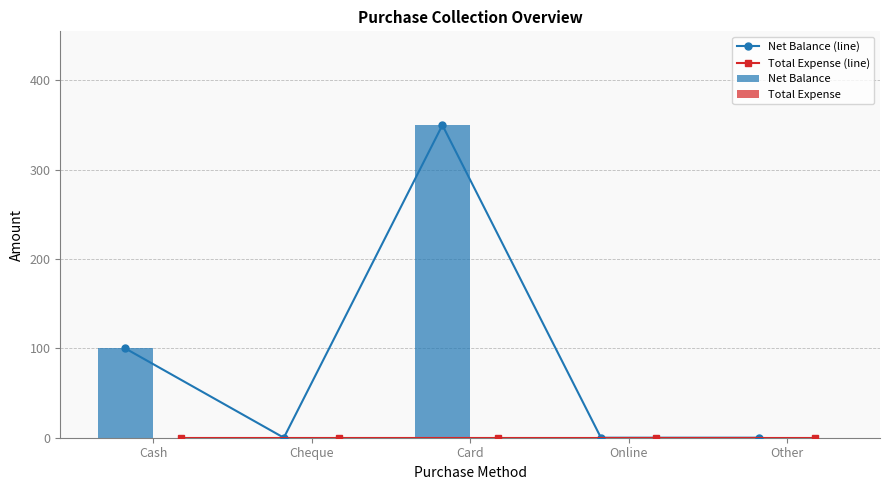

Reading left to right, list all the values displayed in this chart.

Net Balance (line): Cash=100	Cheque=0	Card=350	Online=0	Other=0
Total Expense (line): Cash=0	Cheque=0	Card=0	Online=0	Other=0
Net Balance: Cash=100	Cheque=0	Card=350	Online=0	Other=0
Total Expense: Cash=0	Cheque=0	Card=0	Online=0	Other=0